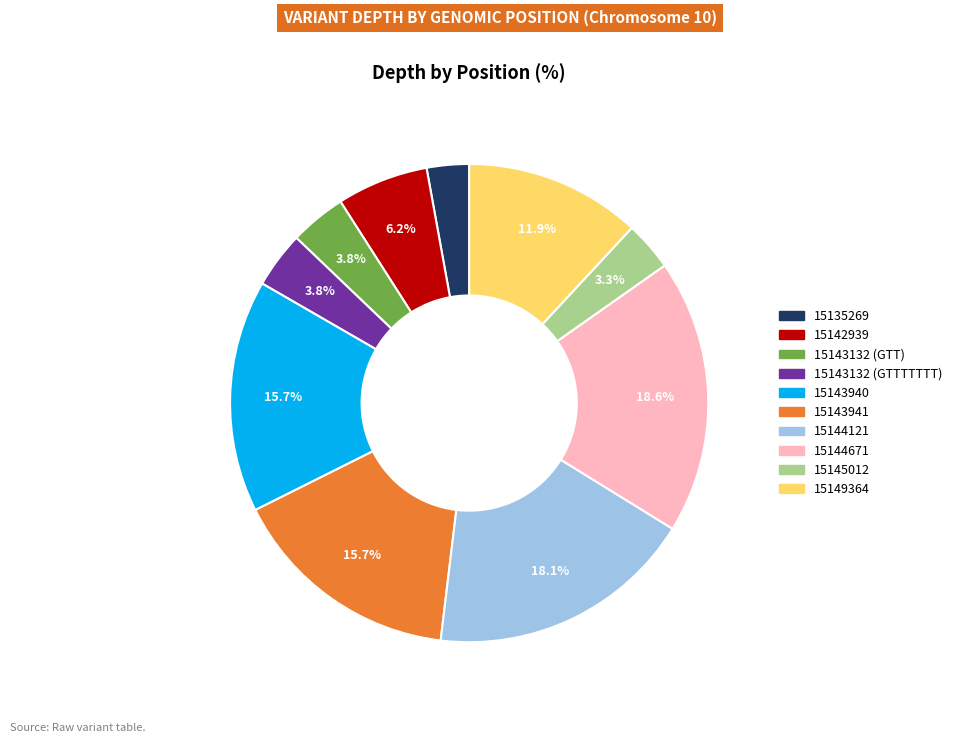

What is the ratio of the value at 15143941 to the value at 15144671?

0.8